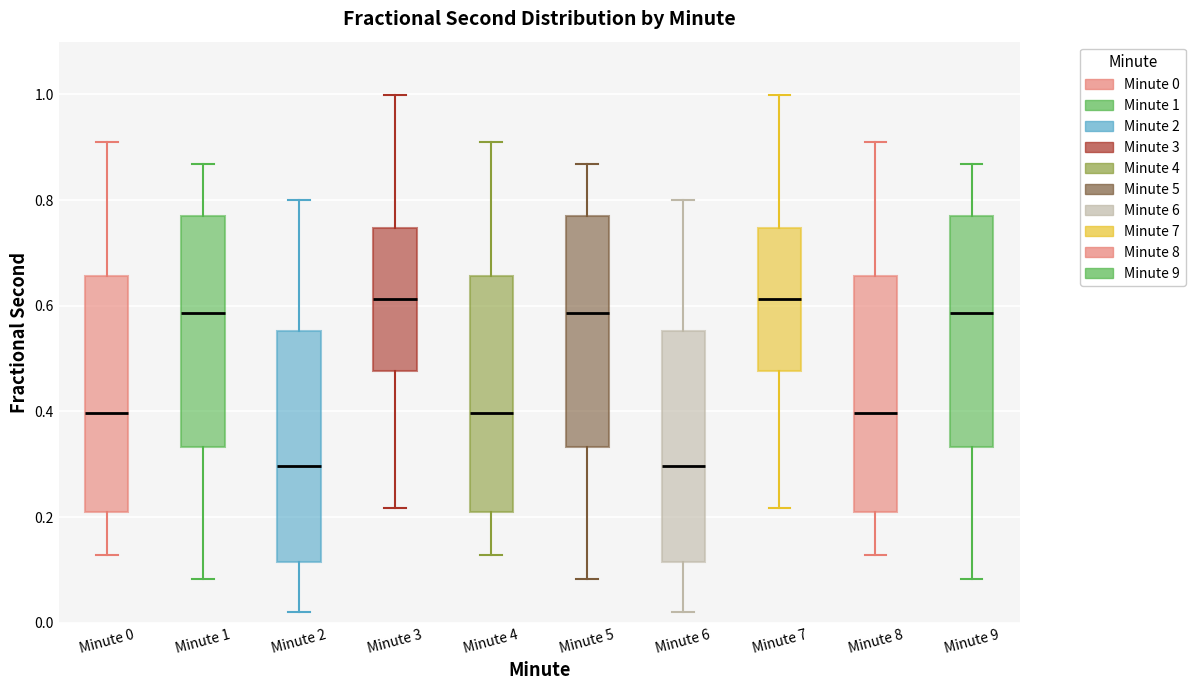

Where does the upper whisker of the box for Minute 9 end on the y-axis? The values are not printed on the chart, so give them approximately, as read against the axis.

0.86